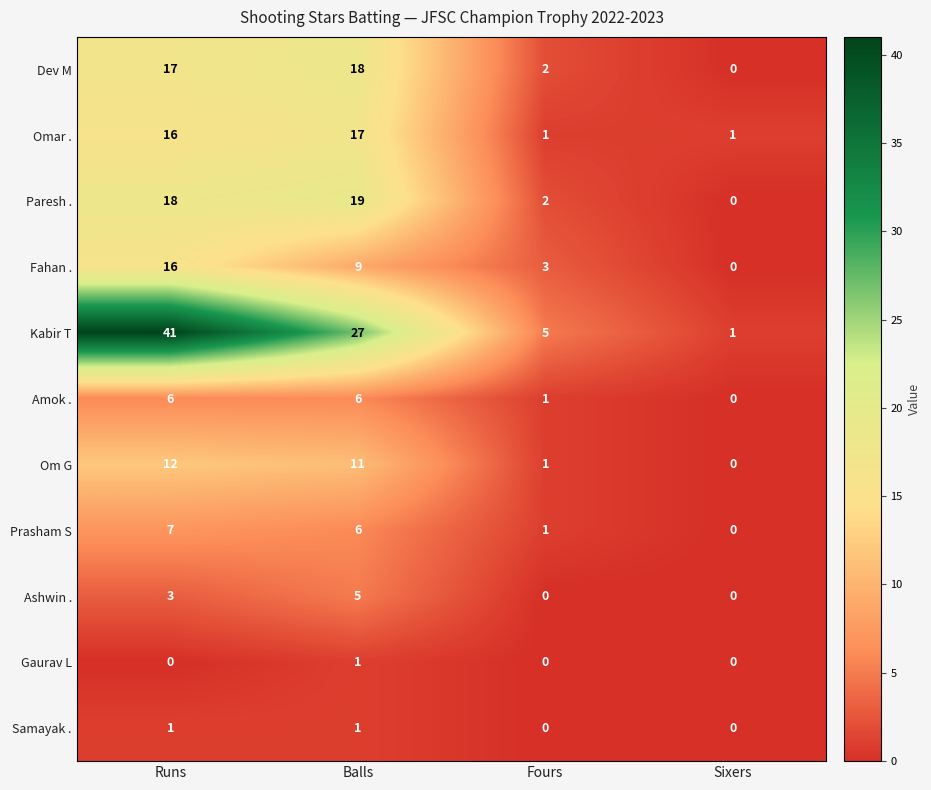

What is the difference between the maximum and minimum values in the Ashwin . series?

5